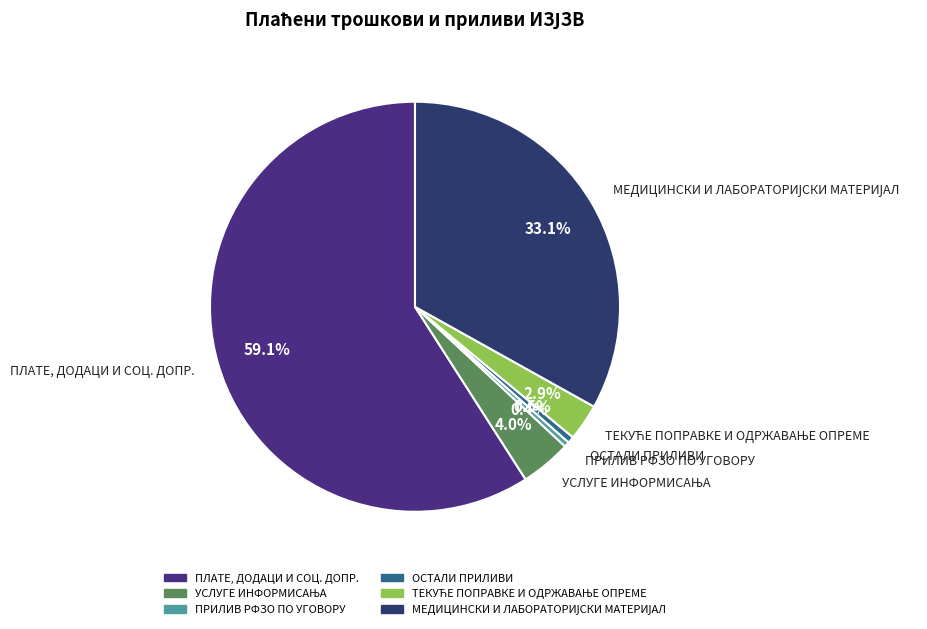

To the nearest percent, what is the average slice percentage?

17%